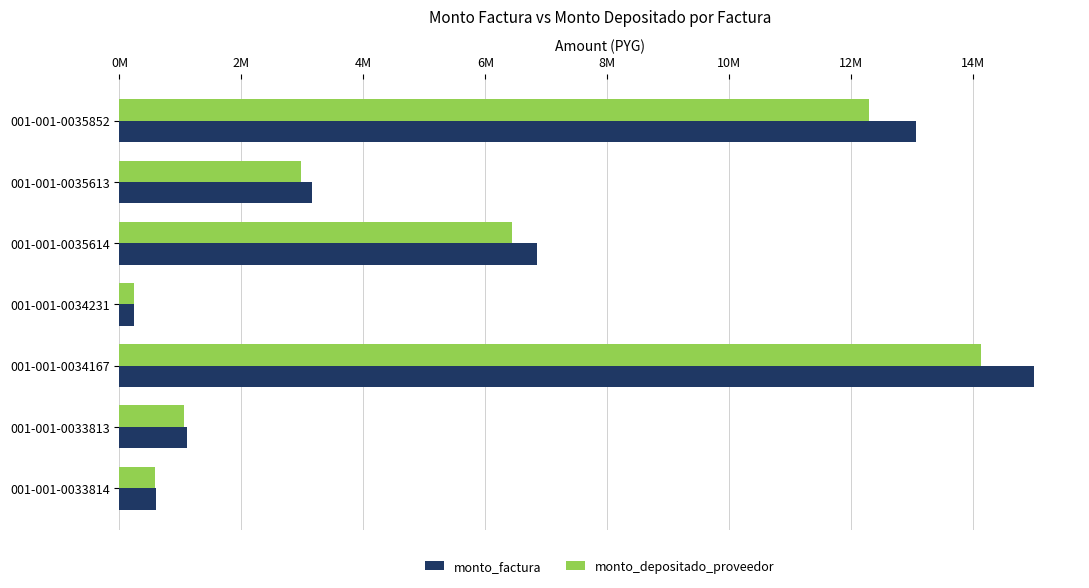

At how many categories does at least one series exceed 9064541?

2